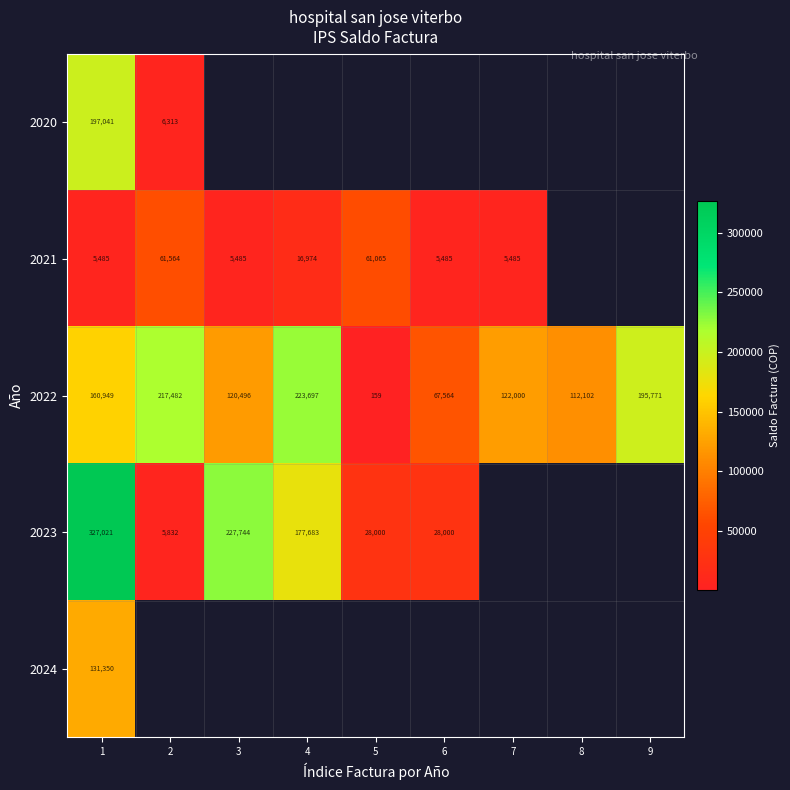

The value of 2022 at 3 is 120496. True or false?

True